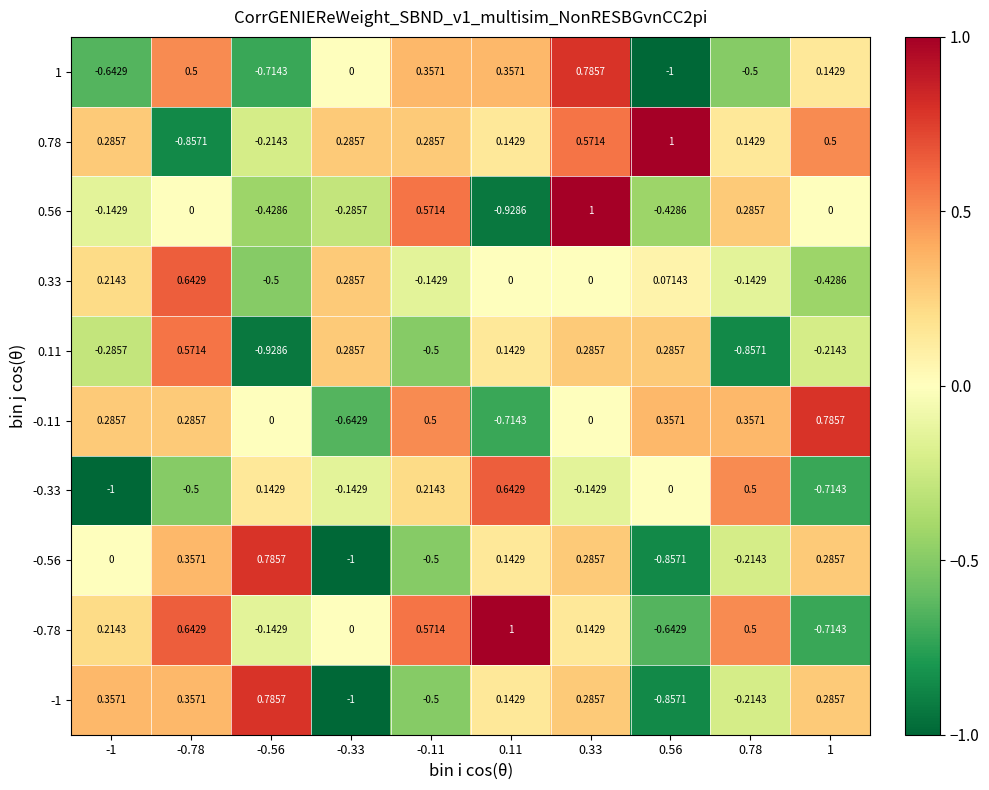

At which category is the sum across all series the highest?

0.33